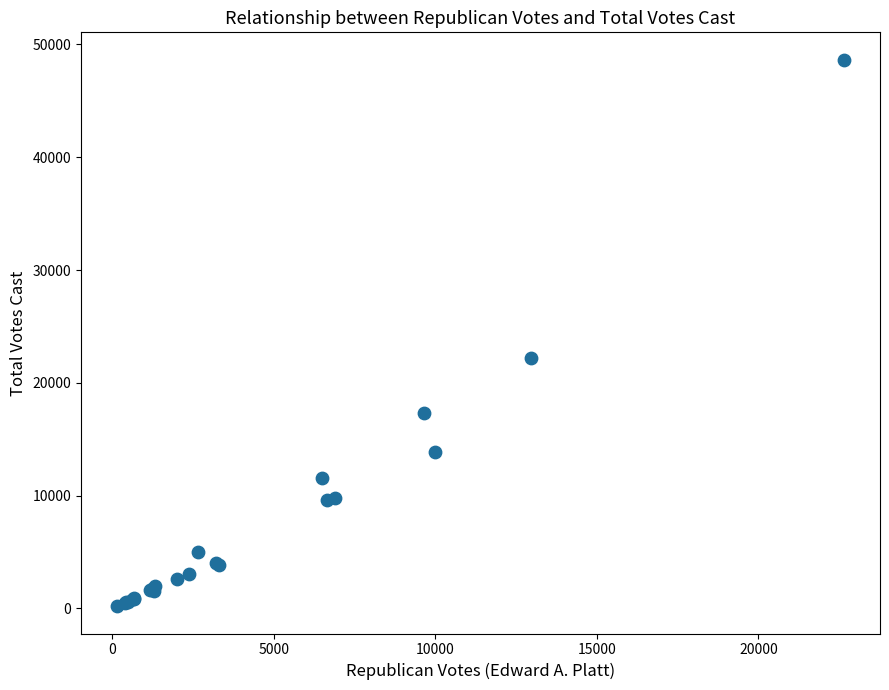

What Y value in the scatter plot is closest to 24424?

22176